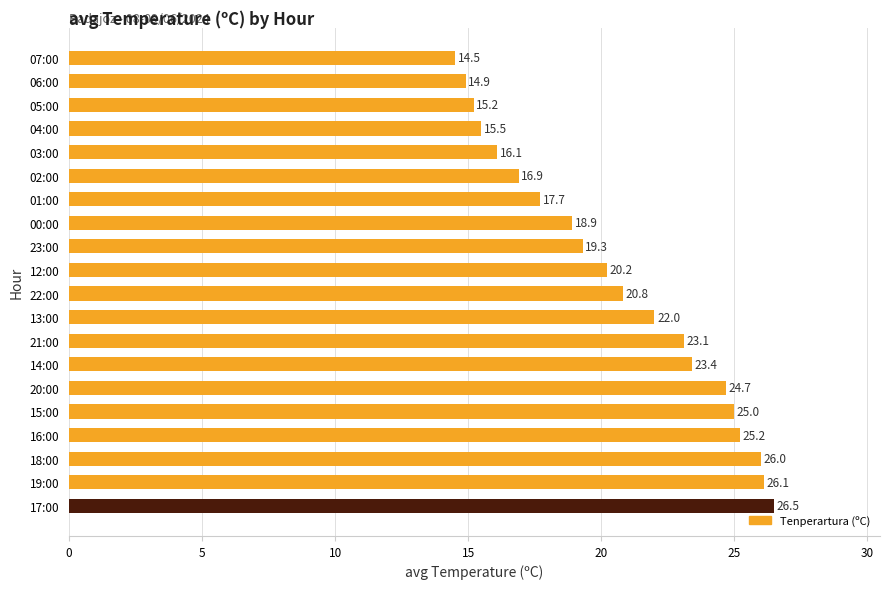

The value at 13:00 is 22.0. True or false?

True